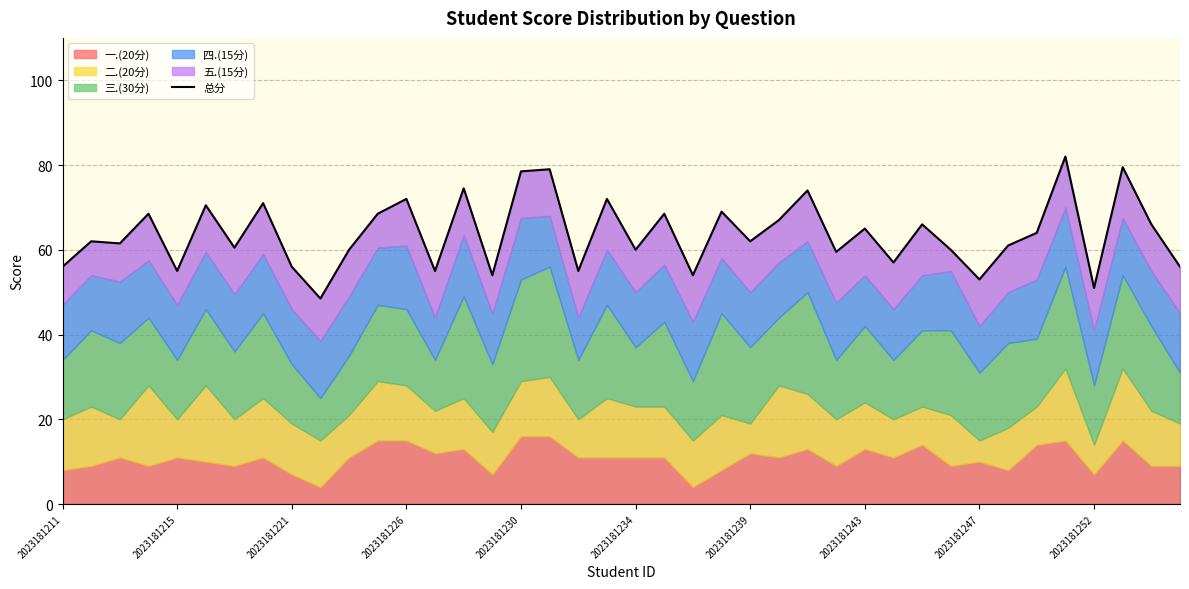

How many interior local peaks (higher than both neighbors) does the data have?

15